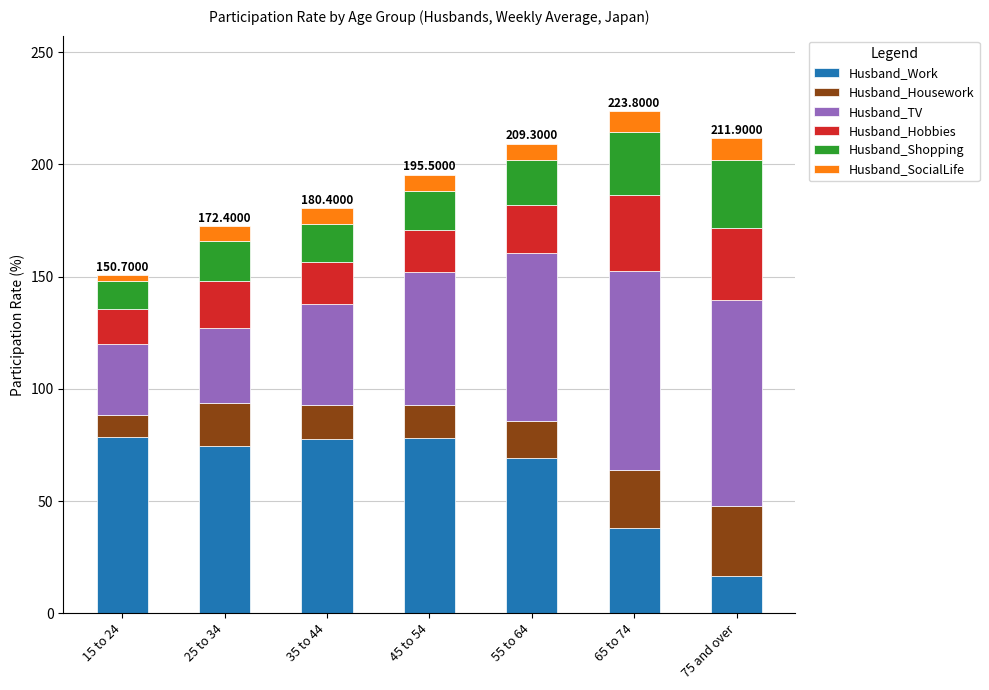

What is the total value across all series at 55 to 64?

209.3